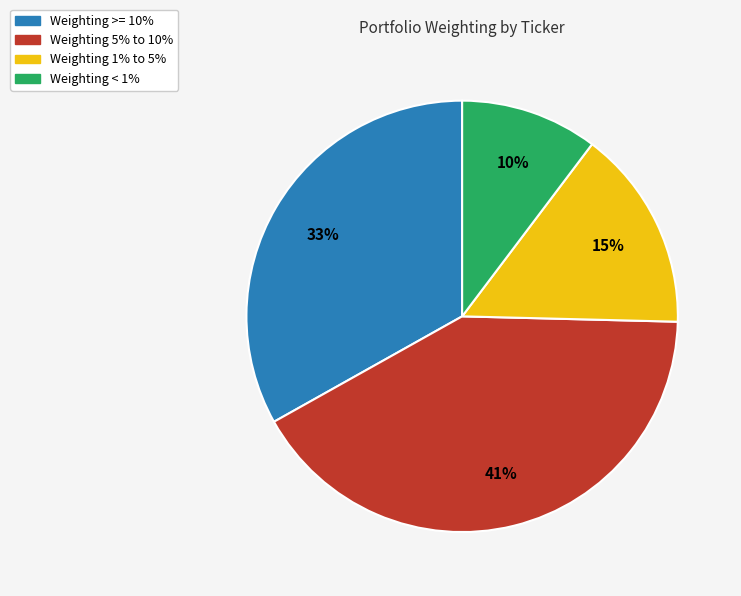

Does any single category account for the majority?

No